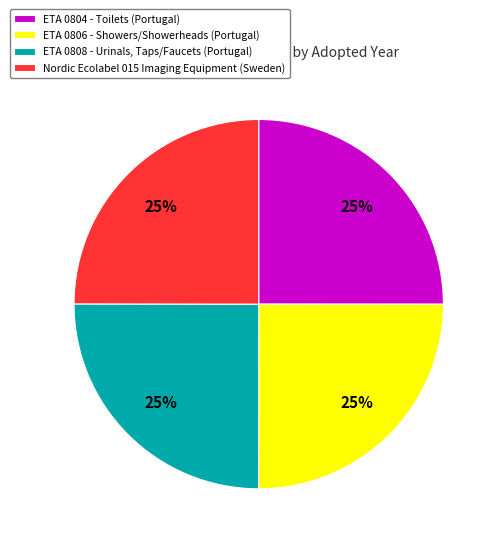

What is the ratio of the value at ETA 0804 - Toilets (Portugal) to the value at ETA 0808 - Urinals, Taps/Faucets (Portugal)?

1.0